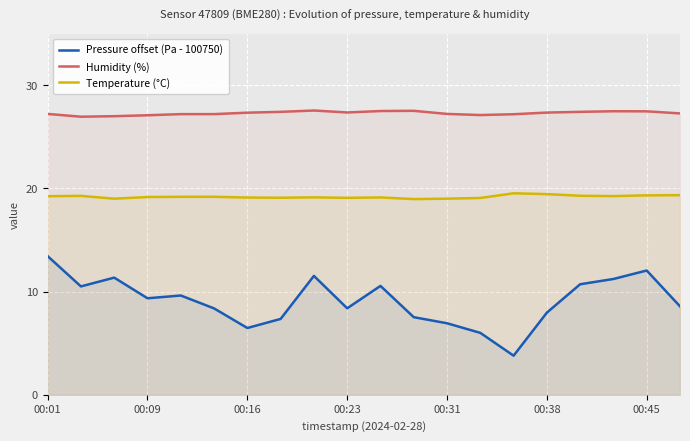

At 00:31, list the series in order from smallest to largest.

Pressure offset (Pa - 100750), Temperature (°C), Humidity (%)